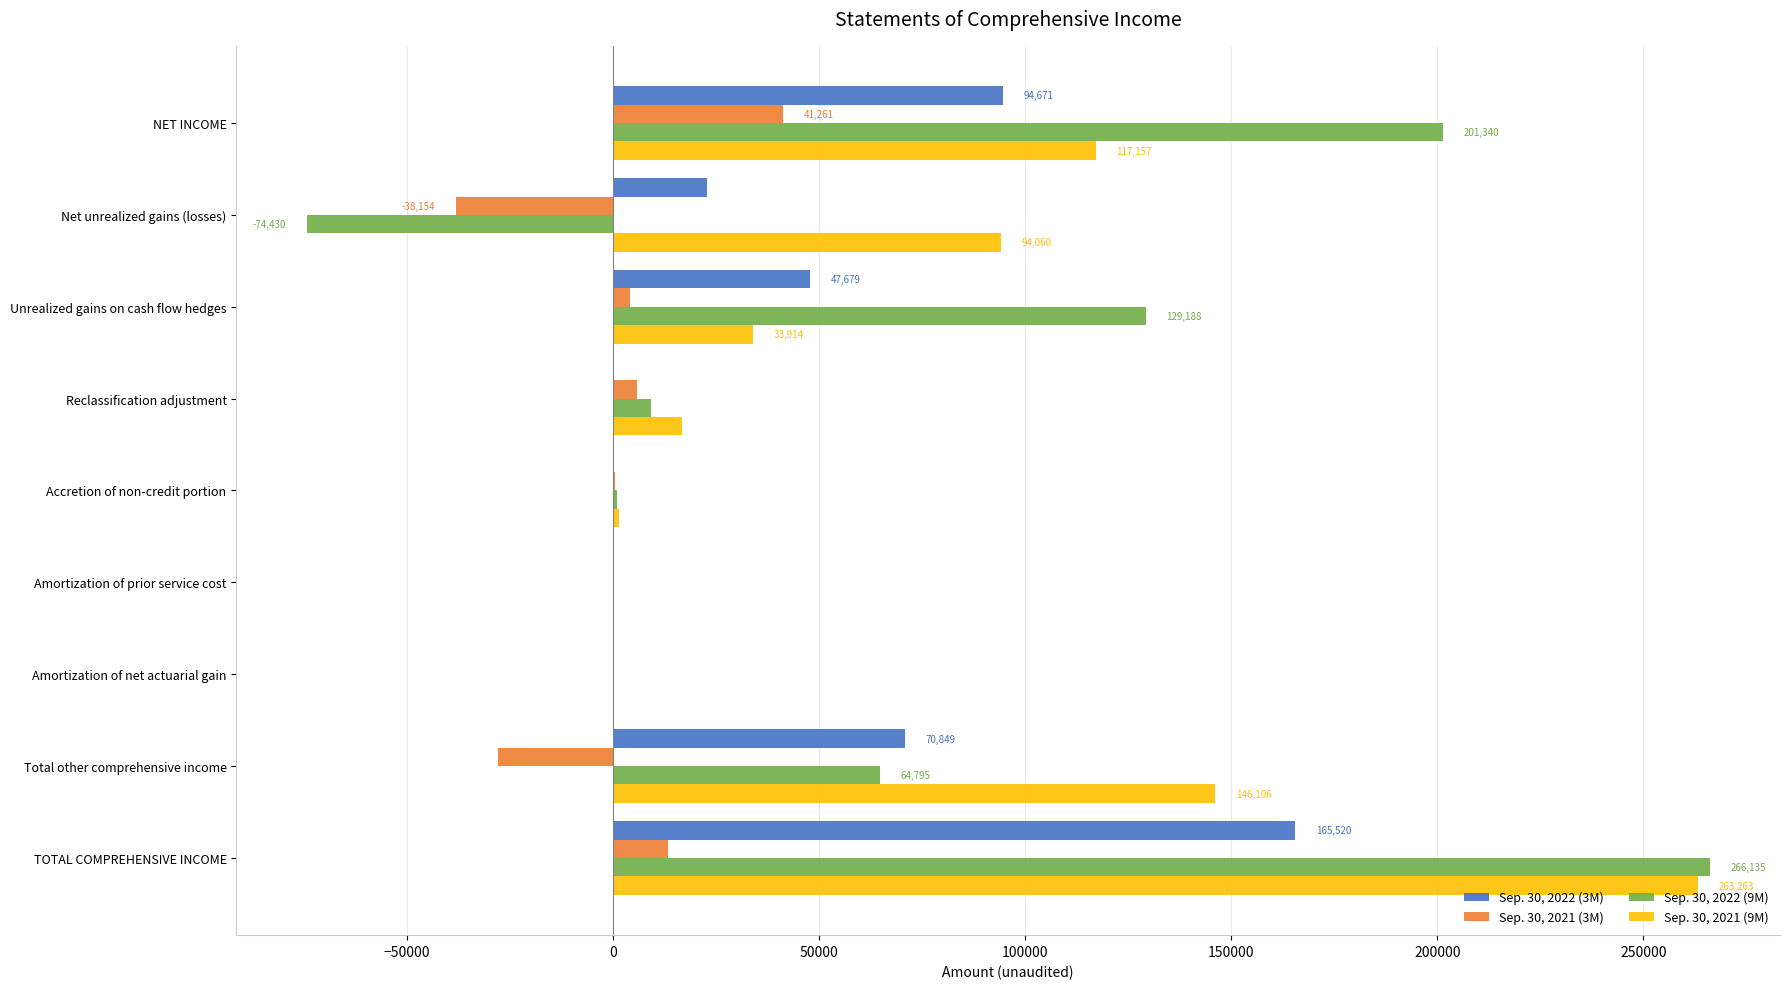

Count the number of data series in this chart.

4